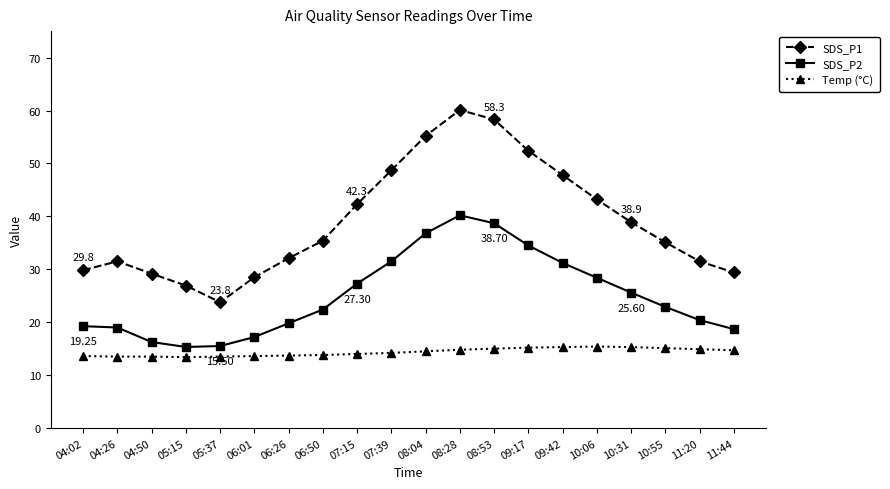

True or false: SDS_P1 and Temp (°C) intersect in this chart.

False